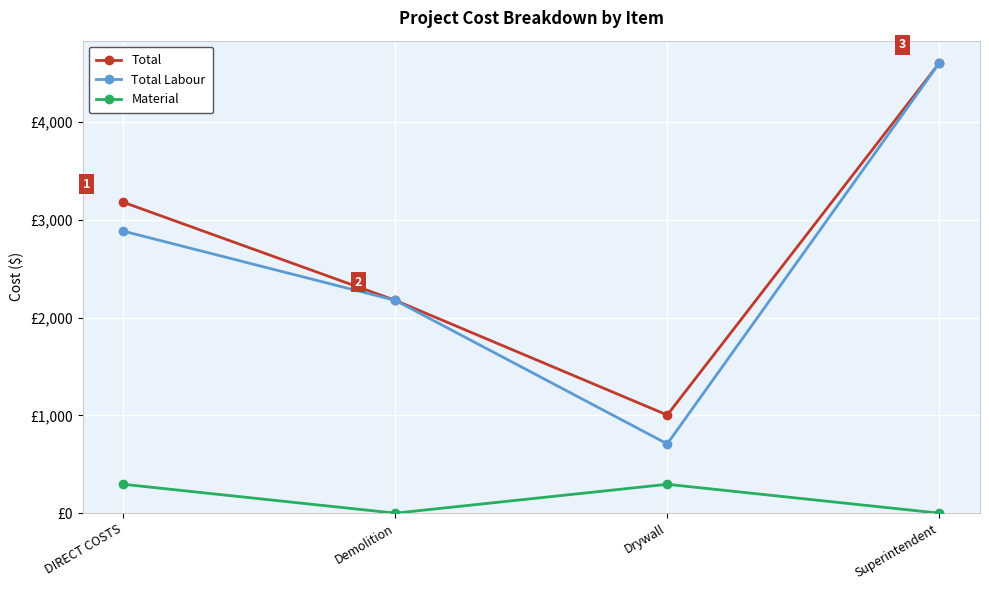

How many interior local valleys does the Total series have?

1